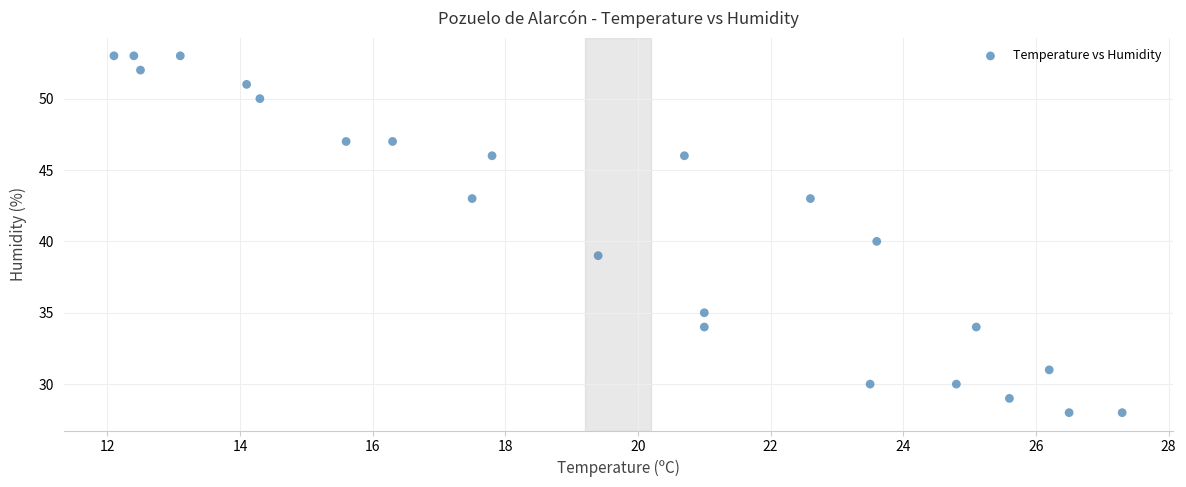

What is the range of Y values (max minus min)?

25